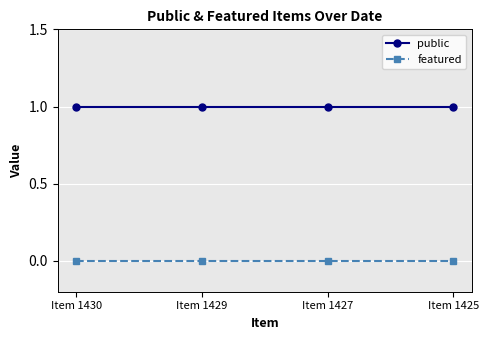

True or false: featured and public cross at least once.

False